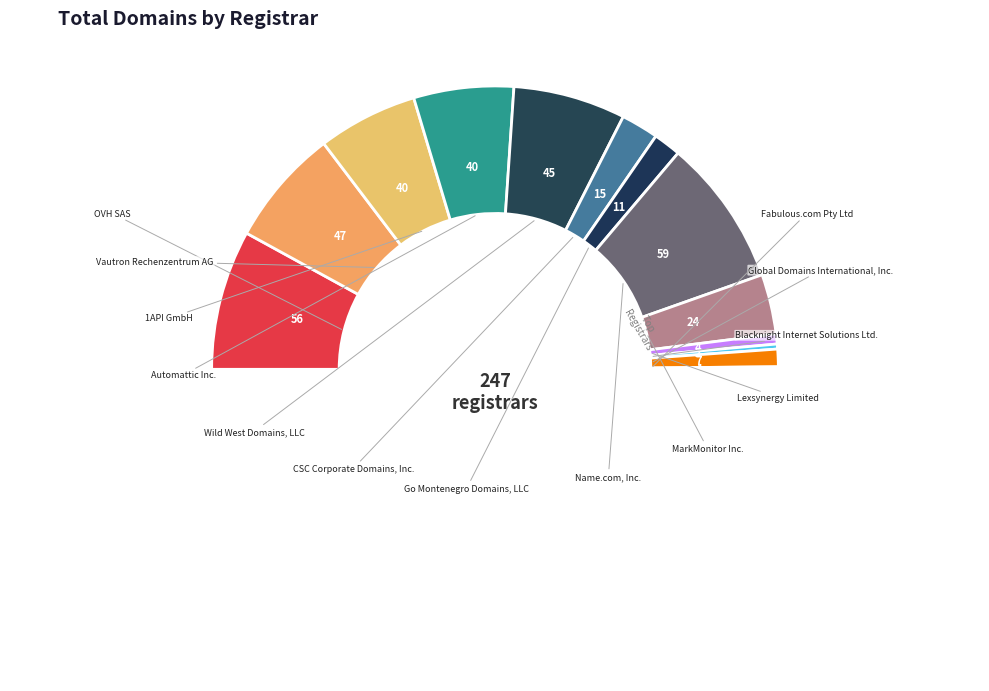

What is the largest slice in the pie chart?

Name.com, Inc.